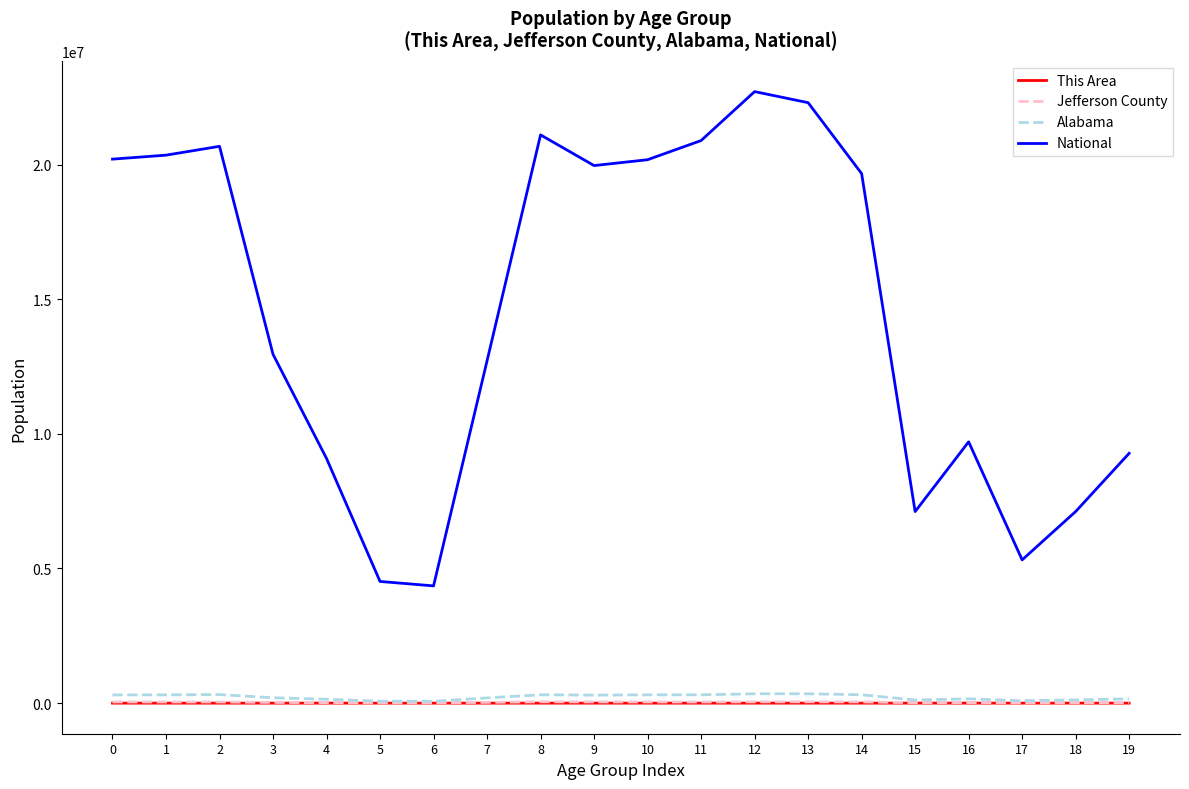

Is it true that National equals 7952127 at 17?

False